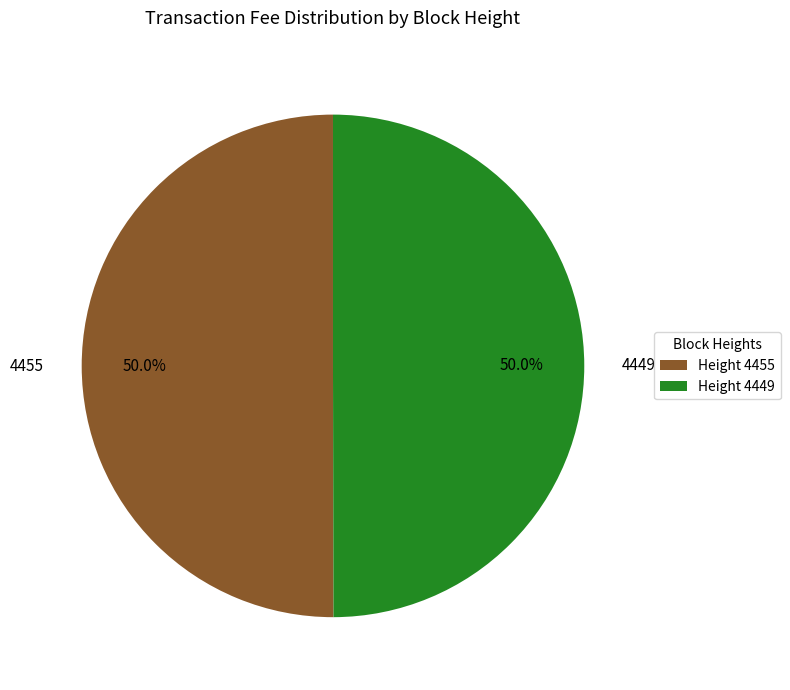

To the nearest percent, what portion does 4449 represent?

50%